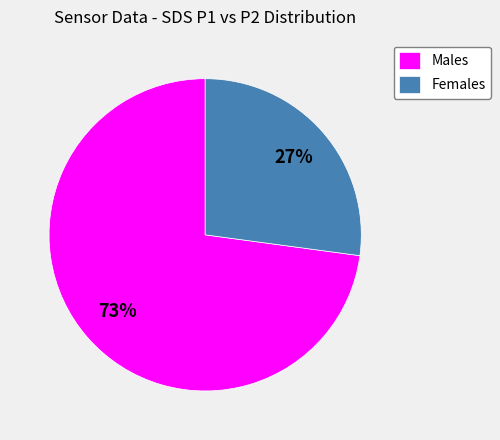

To the nearest percent, what percentage of the pie is Males?

73%